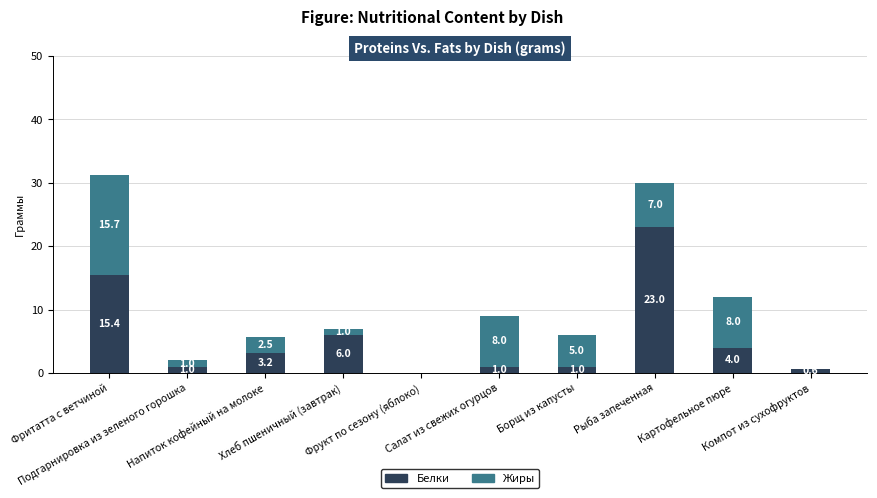

True or false: Белки has a value of 3.2 at Напиток кофейный на молоке.

True